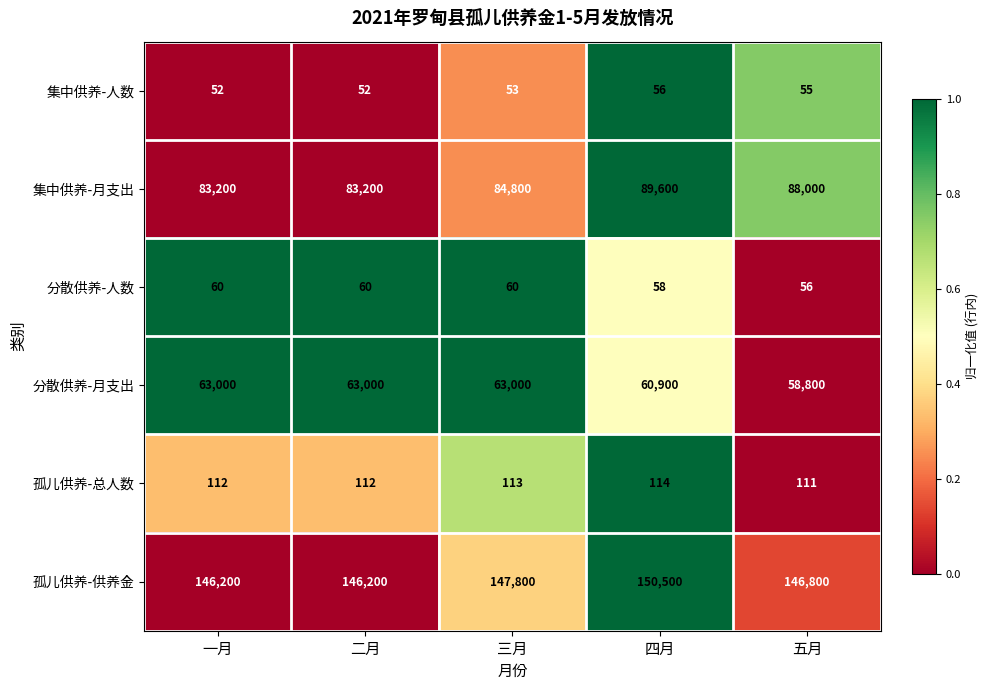

Read the 孤儿供养-供养金 value at 四月, to the nearest 10.

150500